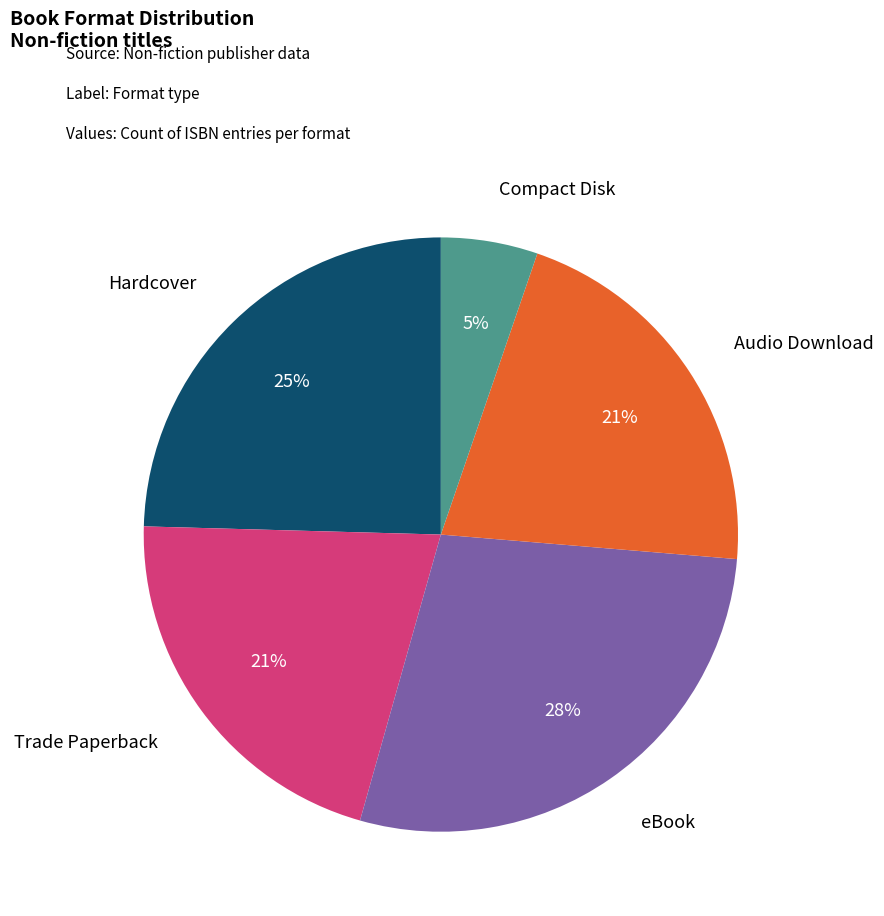

Is there a majority slice in this chart?

No